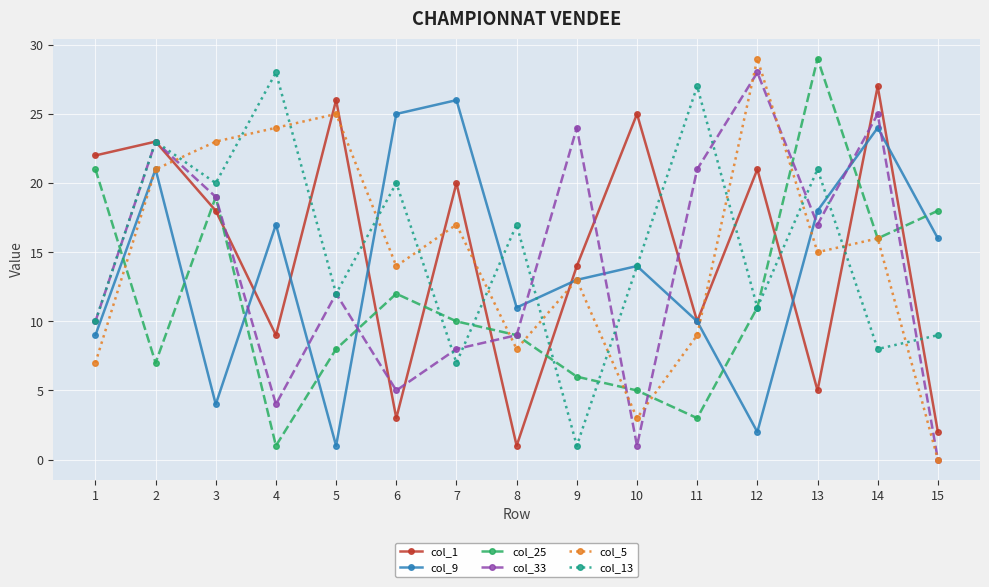

How many interior local peaks does the col_9 series have?

5